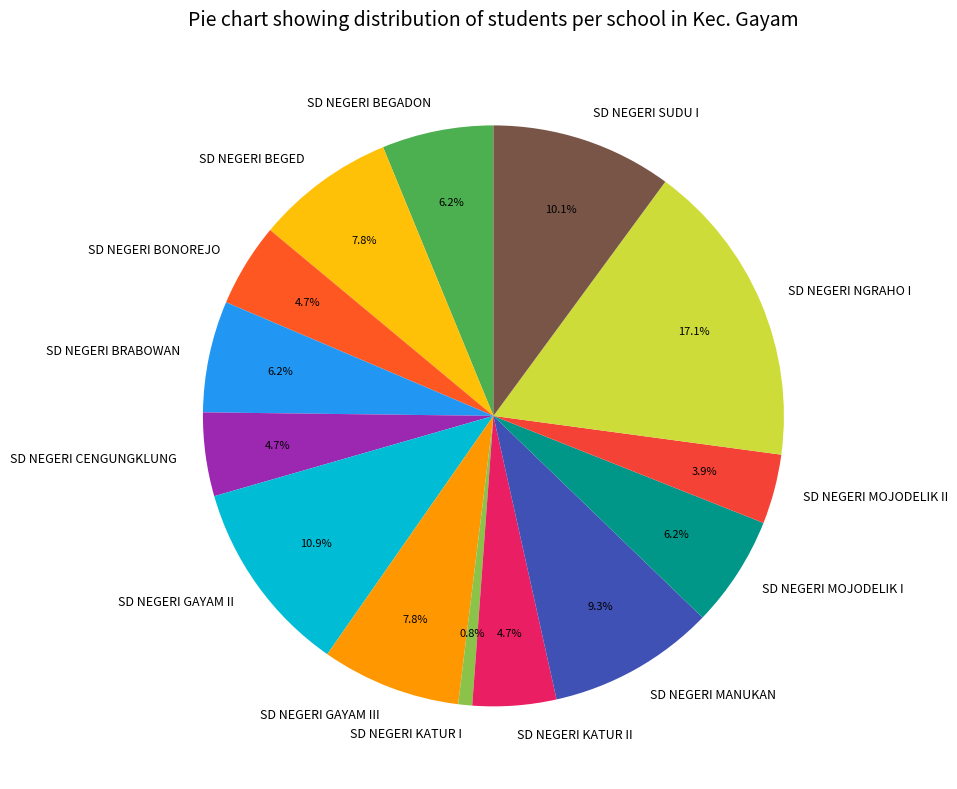

How many slices are in this pie chart?

14